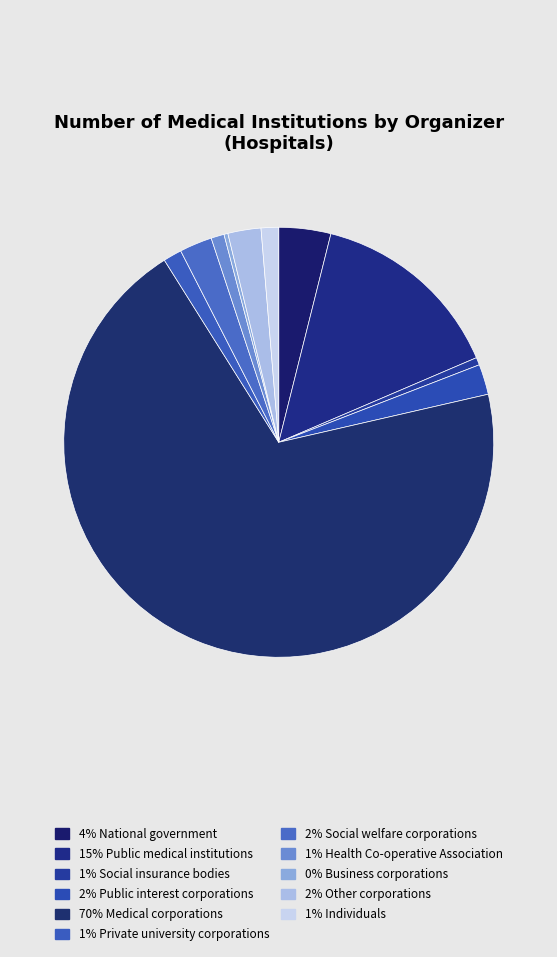

Which slice is the largest?

70% Medical corporations